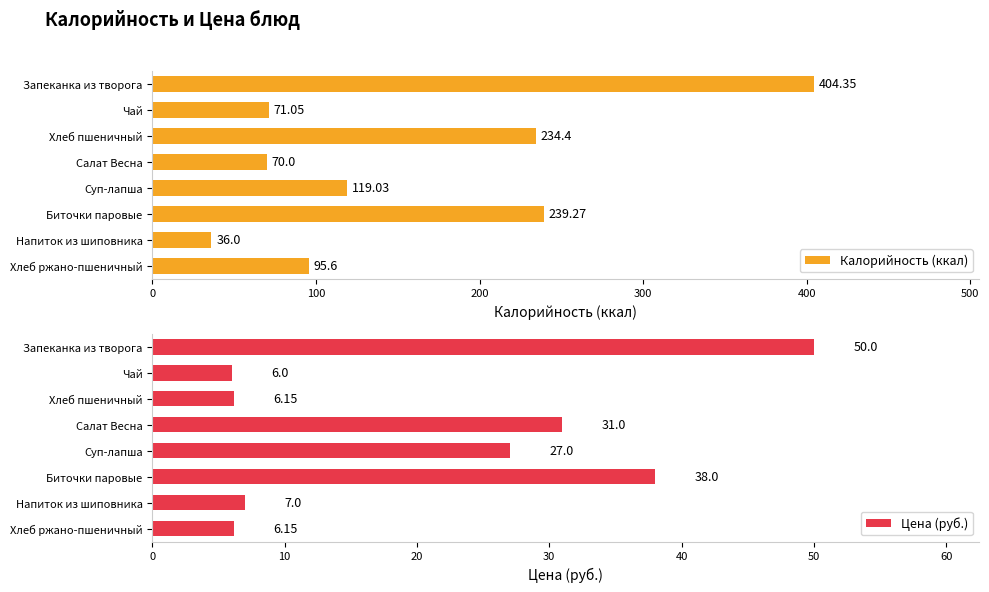

How many data points in Цена (руб.) are above 27?

3